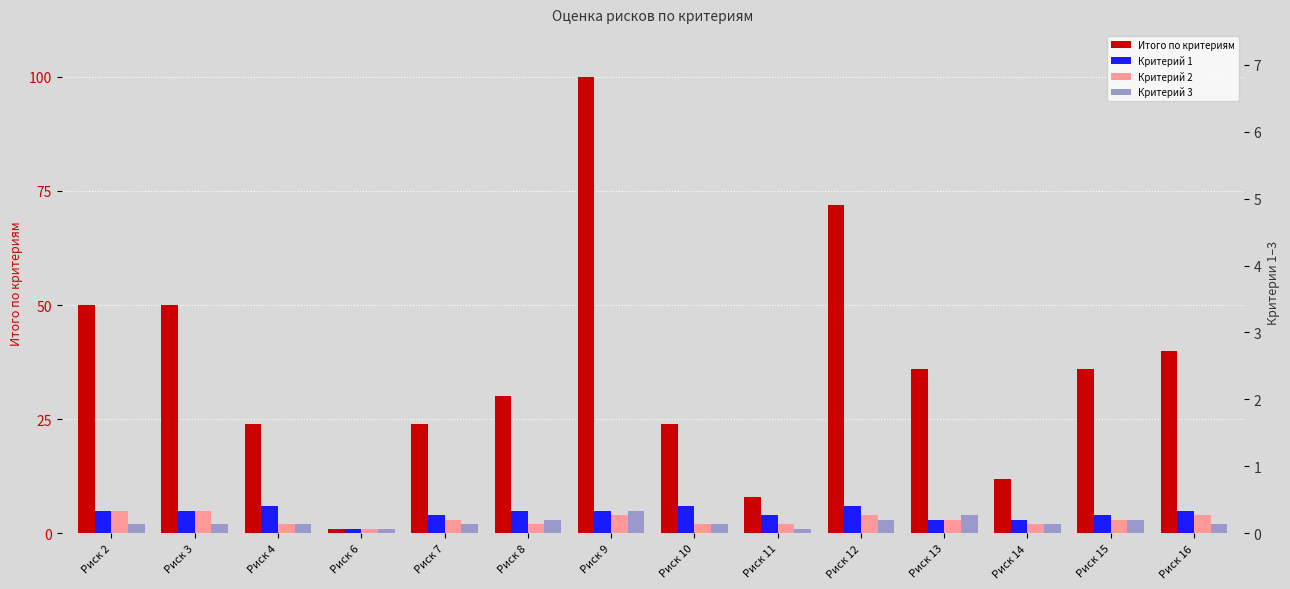

What value does the Итого по критериям series have at Риск 3, to the nearest 10?

50